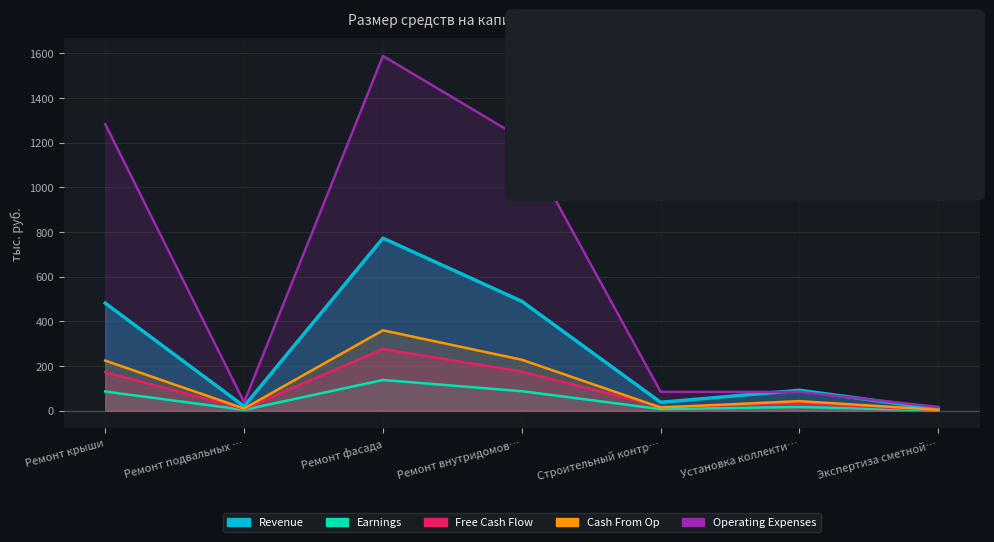

Is the value of Earnings at Ремонт подвальных … greater than the value of Operating Expenses at Ремонт подвальных …?

No